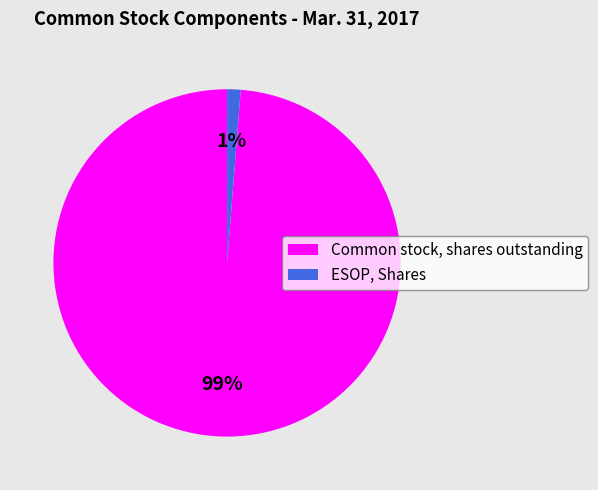

How many slices are in this pie chart?

2